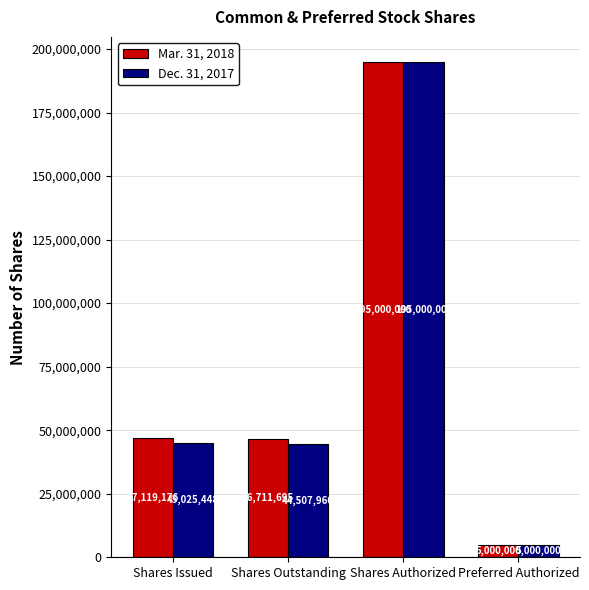

Read the Dec. 31, 2017 value at Shares Authorized.

195000000